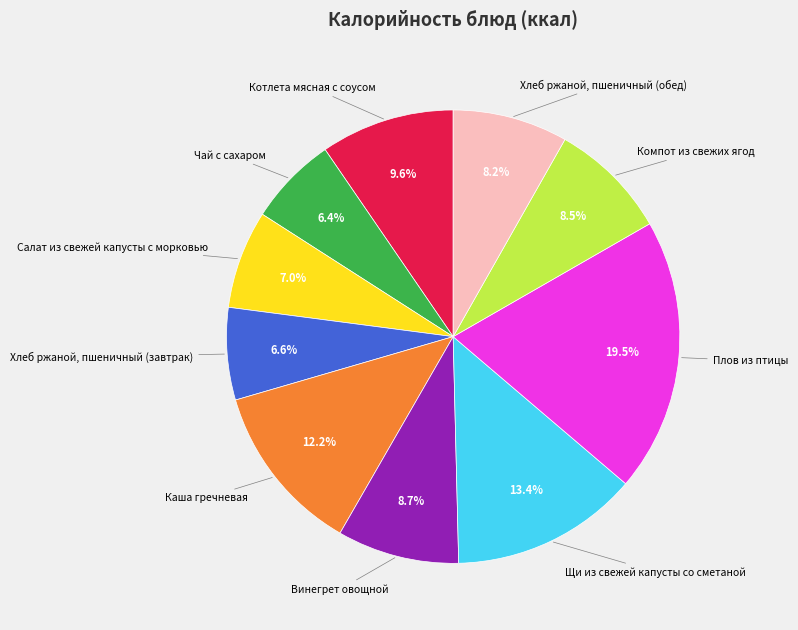

Does any single category account for the majority?

No